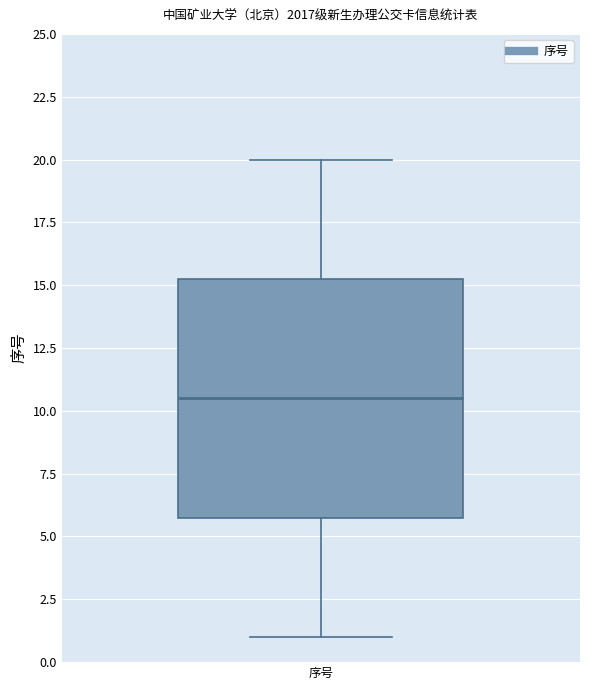

Transcribe this box plot: give where the median line is, the range the box spans, and where the two whiskers end, as read against the y-axis. The values are not printed on the chart, so give them approximately, as read against the axis.

median 10.5, box 6.0 to 15.5, whiskers 1.0 to 20.0